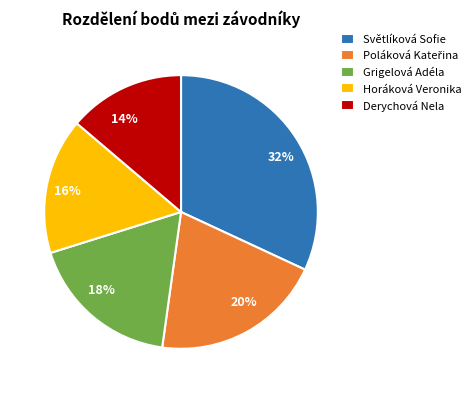

Is it true that 20% is 7% of the pie?

False